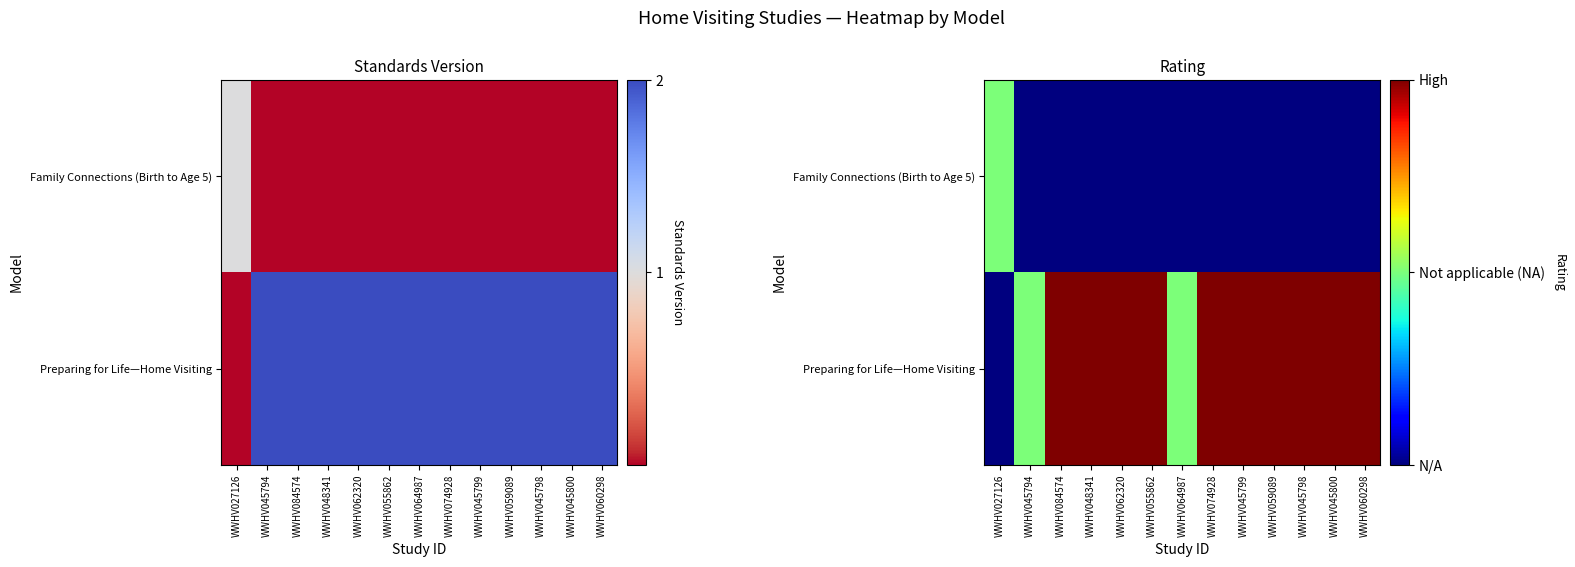

Rank the series by their maximum value, from lowest to highest.

Family Connections (Birth to Age 5), Preparing for Life—Home Visiting